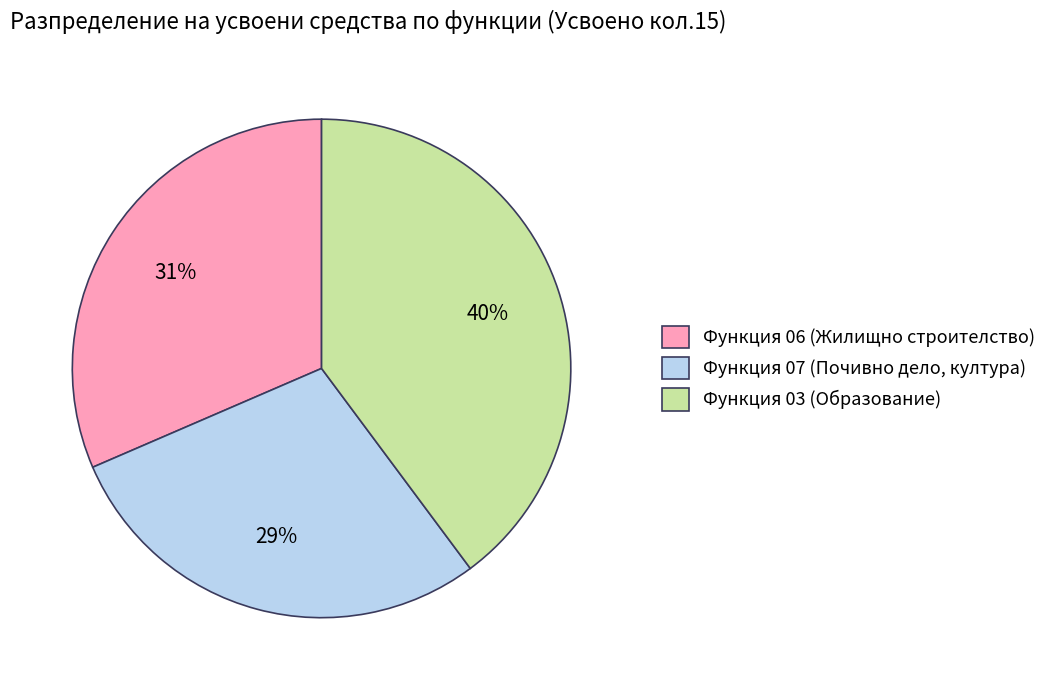

How many slices are in this pie chart?

3